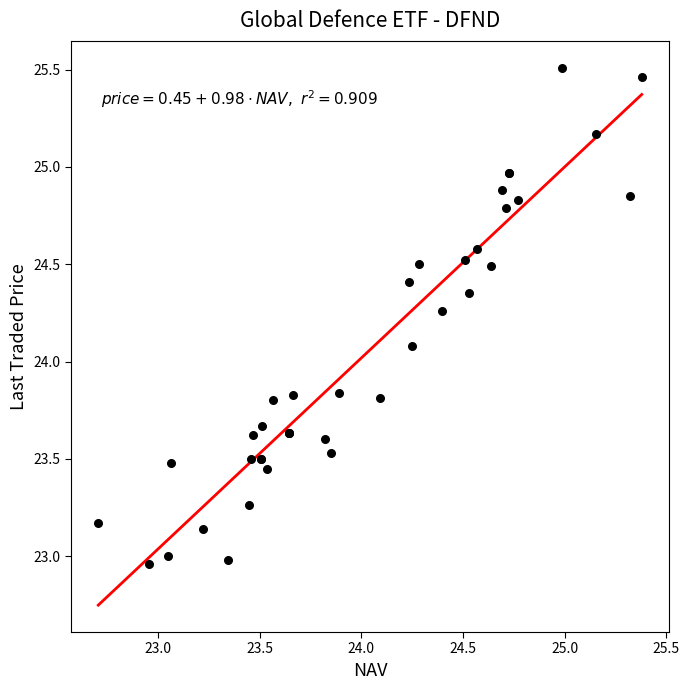

What Y value in the scatter plot is closest to 24?

24.1